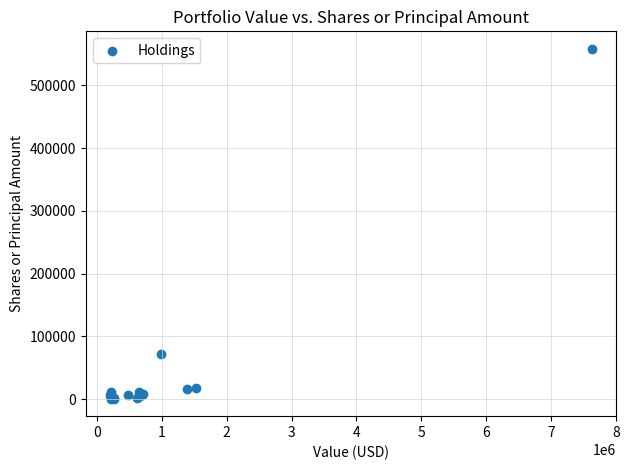

What Y value in the scatter plot is closest to 279298?

72025